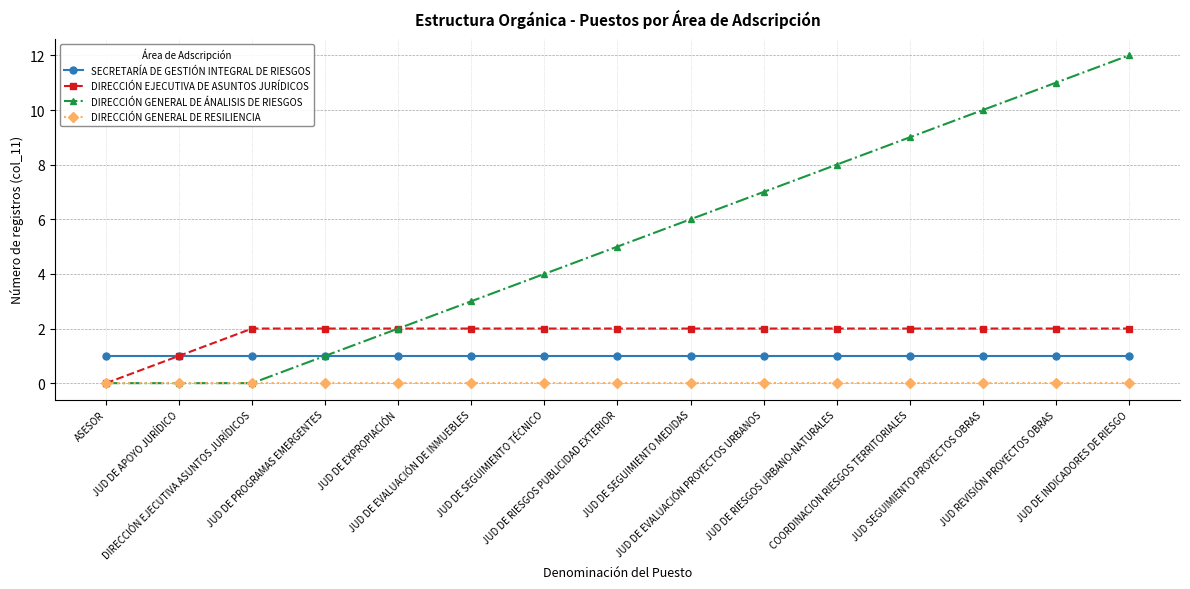

What is the label of the 2nd point from the right?

JUD REVISIÓN PROYECTOS OBRAS